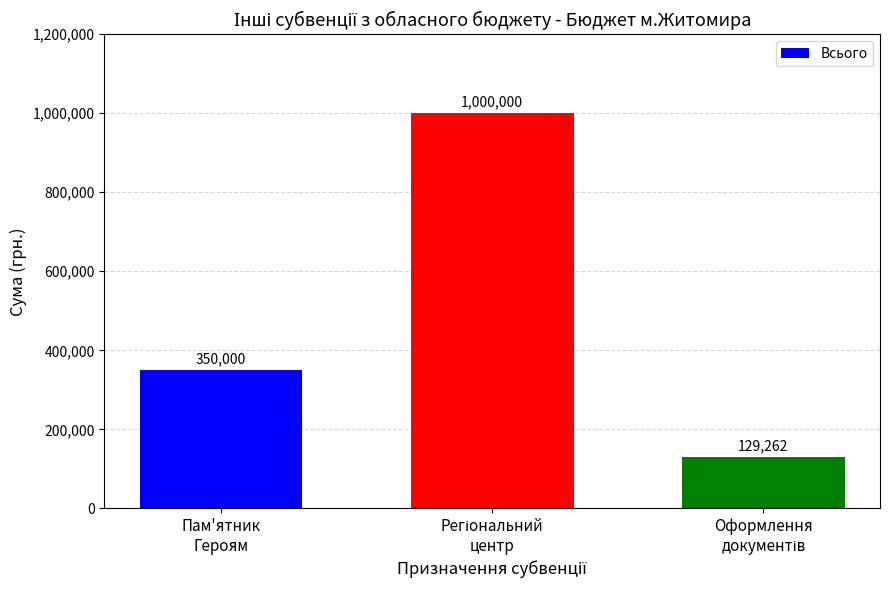

Reading left to right, extract all data points from this chart.

350000	1000000	129262